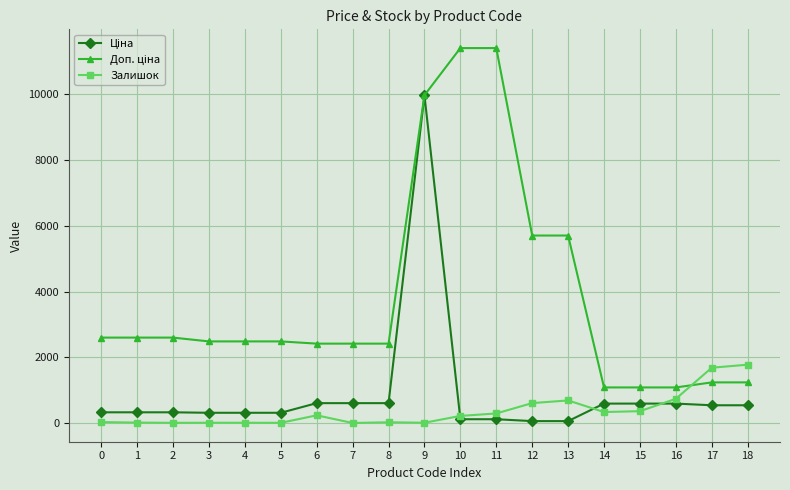

At which category is the sum across all series the highest?

9